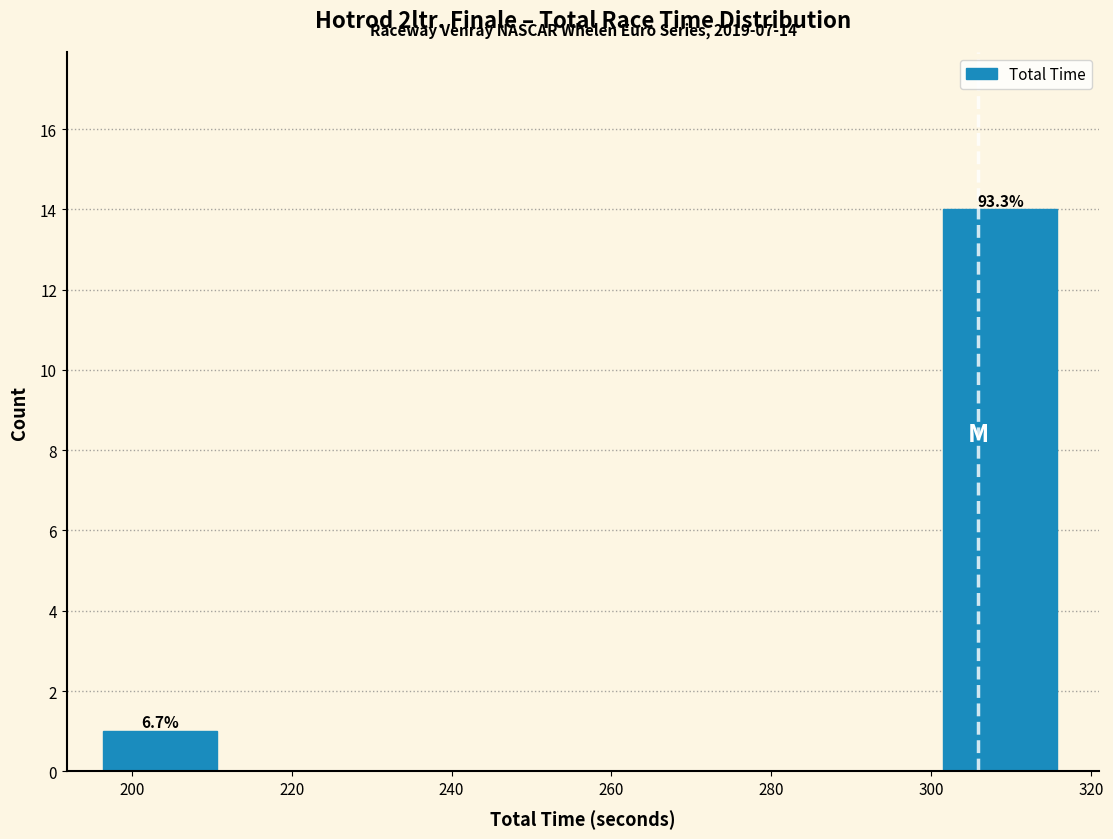

Which range on the x-axis has the tallest bar?

302 to 316